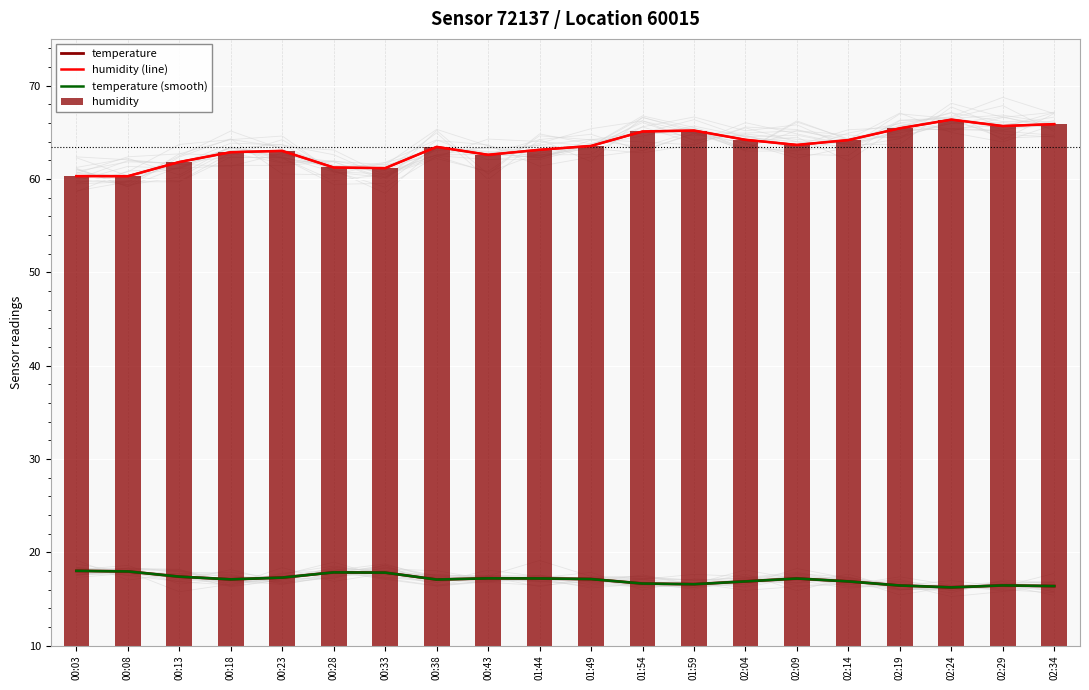

What is the sum of all humidity values?

1268.8